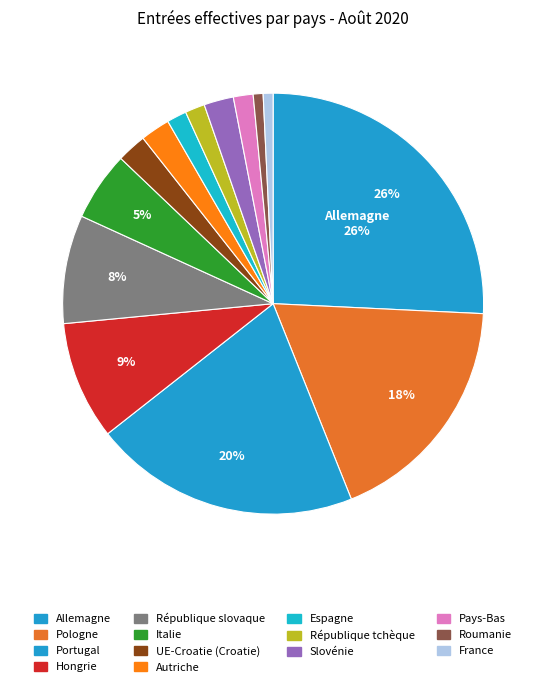

Between République tchèque and Allemagne, which is larger?

Allemagne